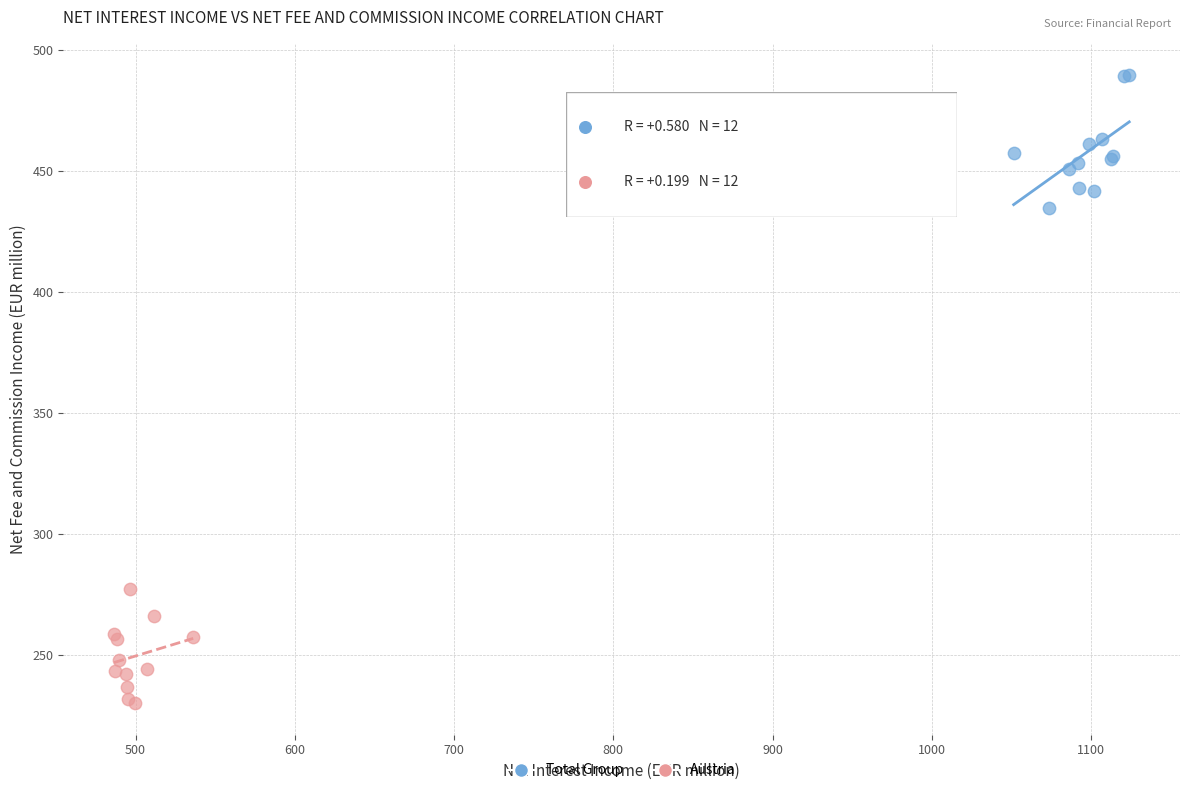

Which series contains the lowest Y value?

Austria